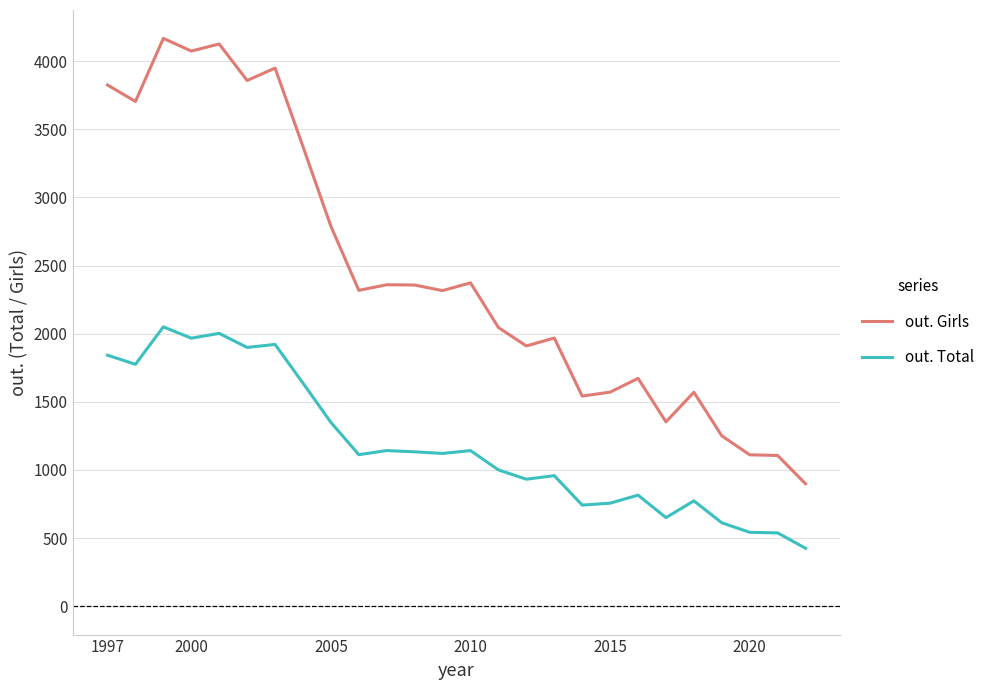

Which series has the widest spread of values?

out. Girls